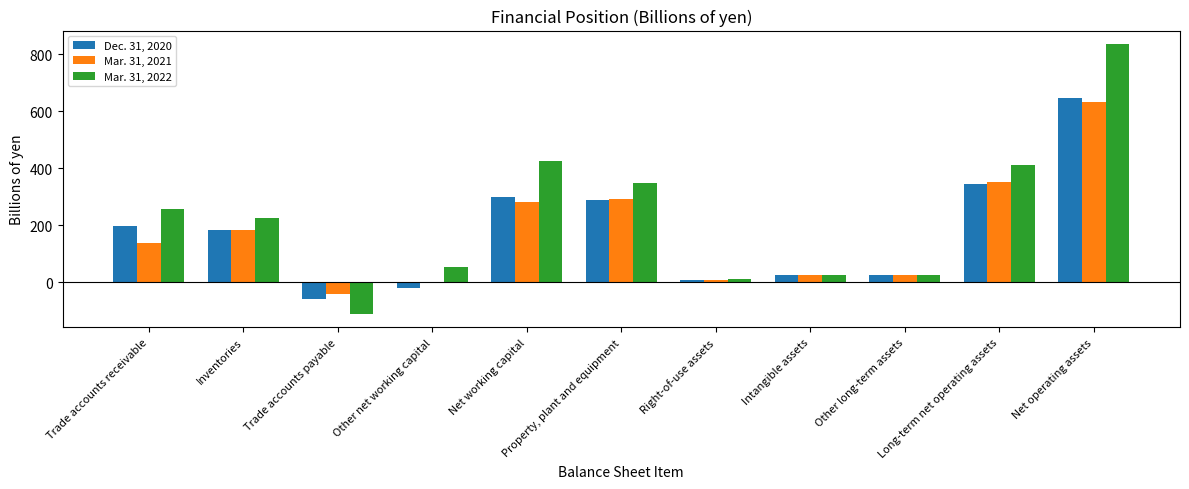

Is the value of Mar. 31, 2022 at Long-term net operating assets greater than the value of Dec. 31, 2020 at Intangible assets?

Yes